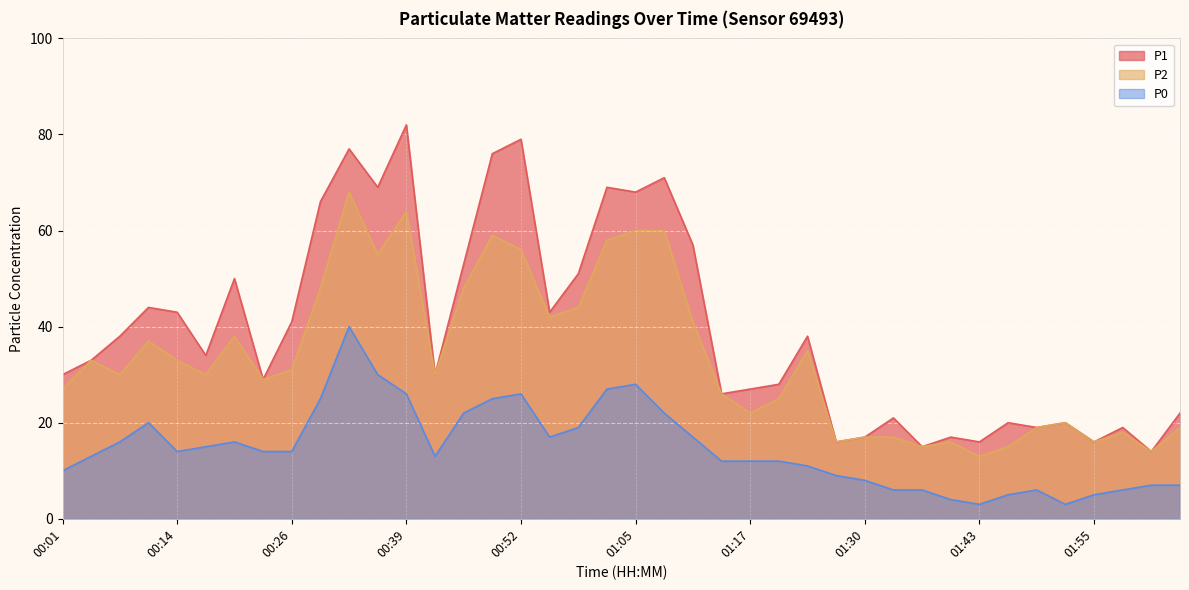

How many values in the P1 series exceed 34?

19